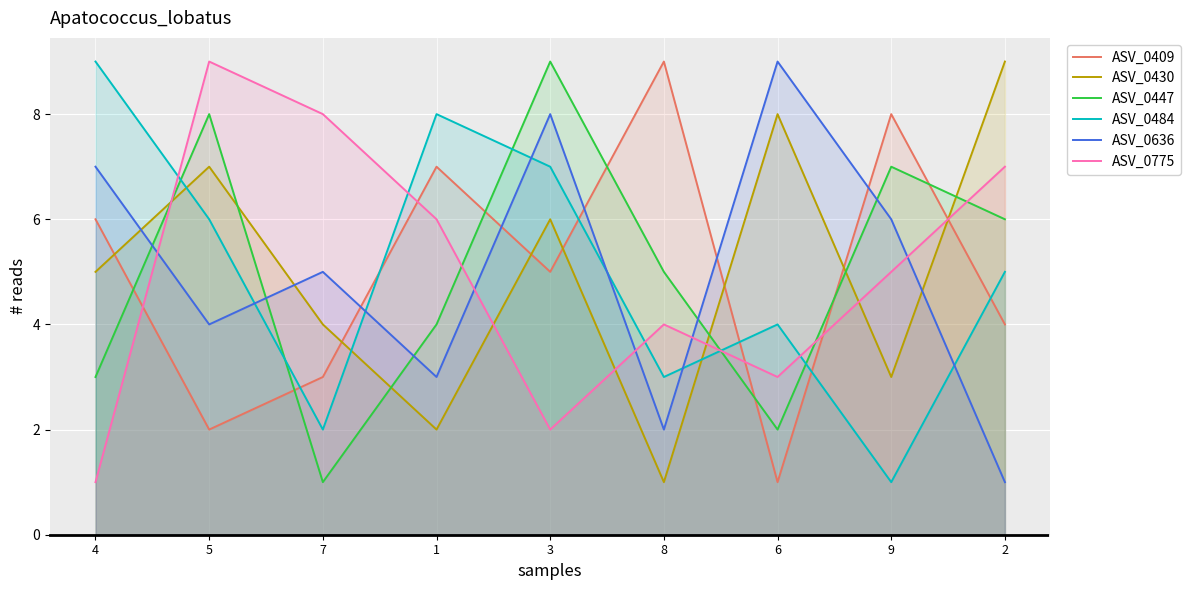

What are all the series names shown in the legend?

ASV_0409, ASV_0430, ASV_0447, ASV_0484, ASV_0636, ASV_0775